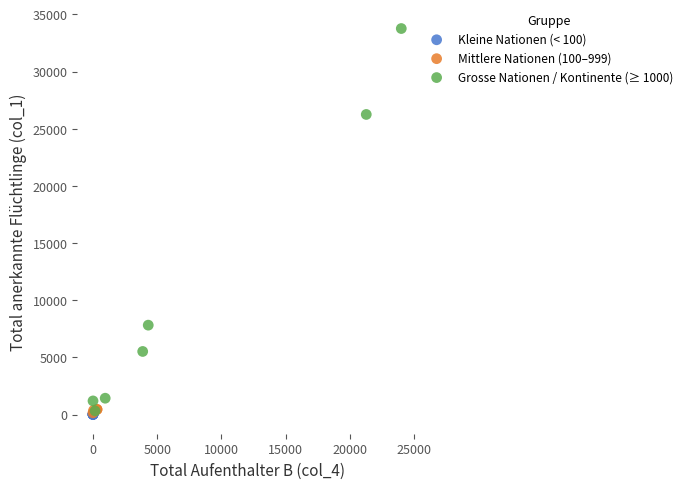

Which series reaches the maximum Y coordinate?

Grosse Nationen / Kontinente (≥ 1000)